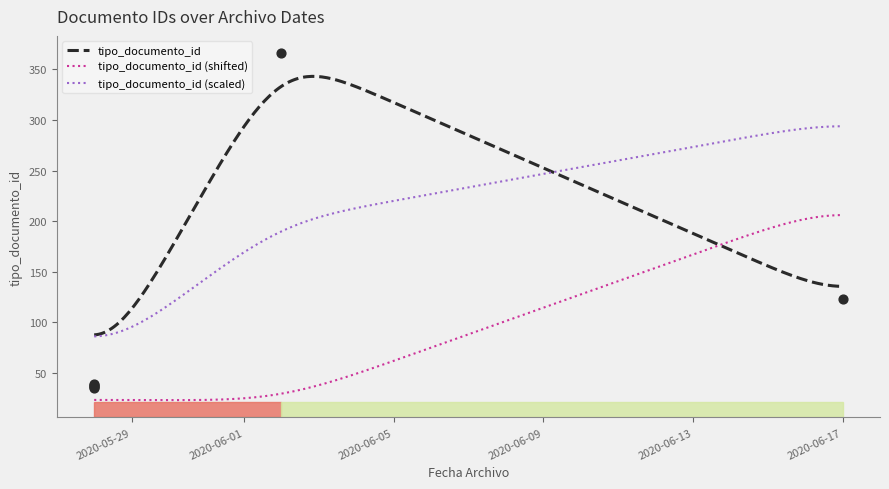

What is the ratio of the value at 2020-06-02 to the value at 2020-05-28?

9.6